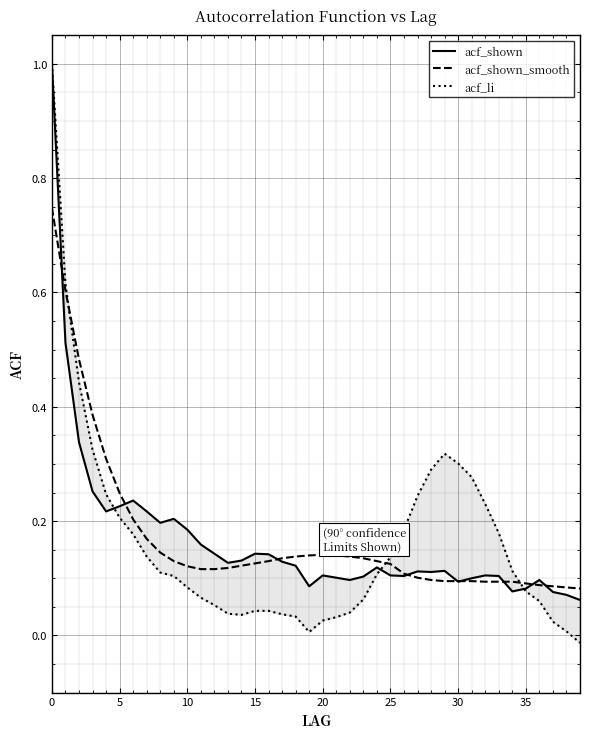

What are all the series names shown in the legend?

acf_shown, acf_shown_smooth, acf_li